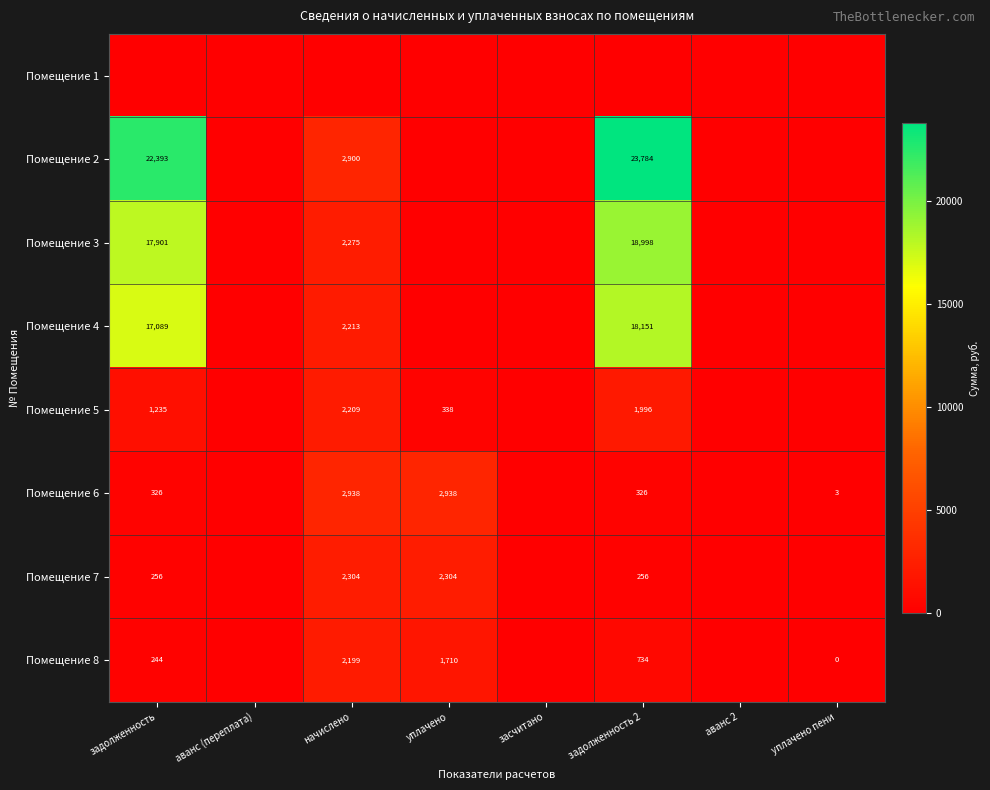

What is the difference between the Помещение 8 values at задолженность 2 and начислено?

1465